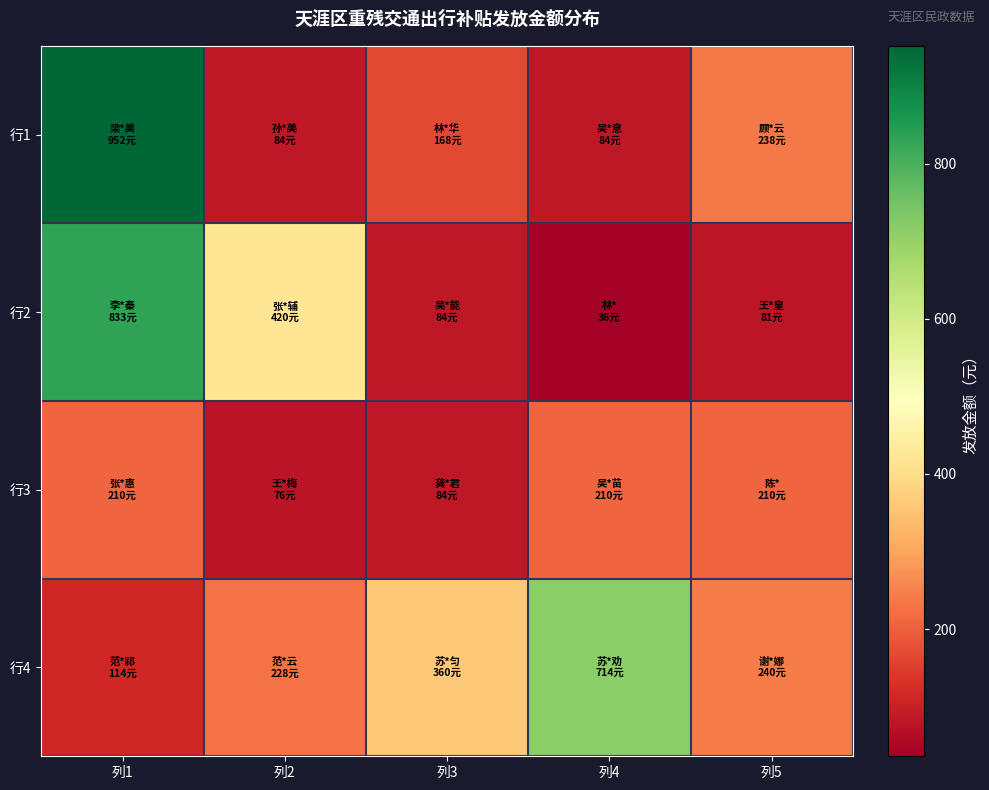

Which series has the largest total across all categories?

行4